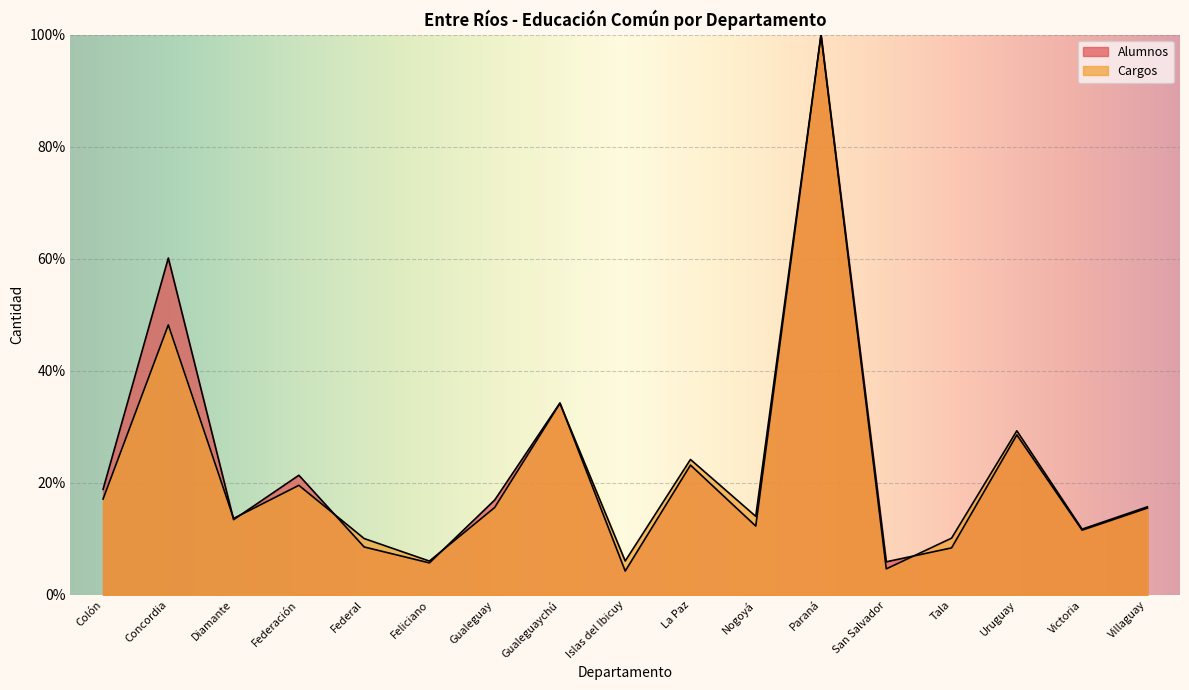

How many lines are shown in the chart?

2